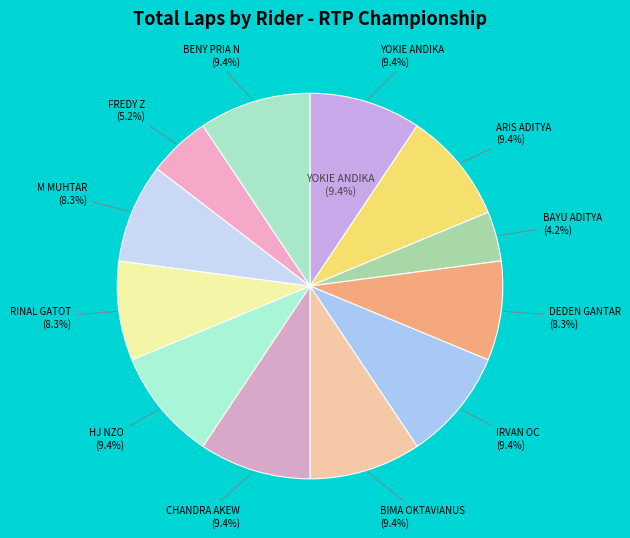

To the nearest percent, what percentage of the pie is HJ NZO?

9%